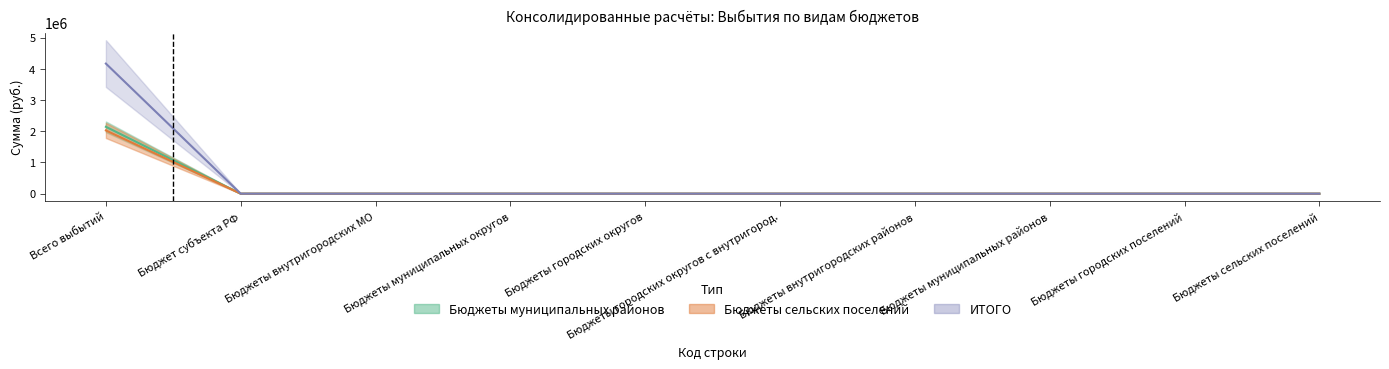

Which series has the largest range (max minus min)?

ИТОГО